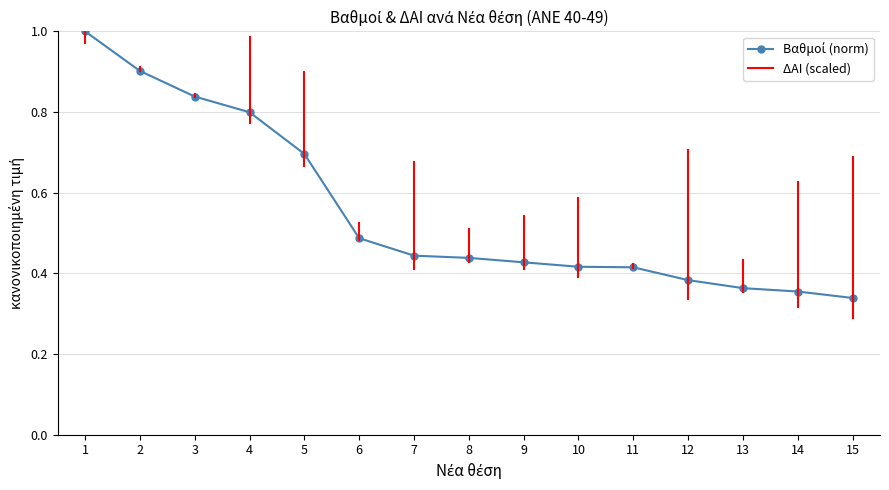

What is the change in value from 1 to 9?

-0.6